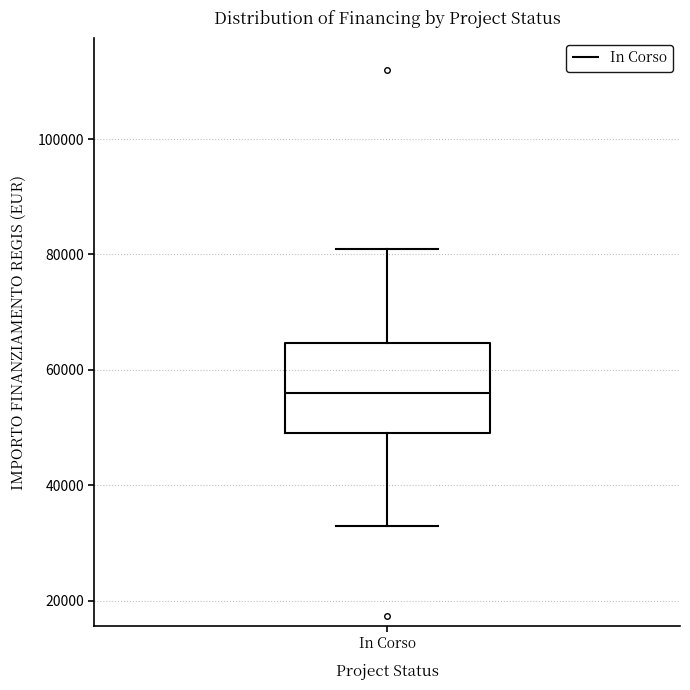

Transcribe this box plot: give where the median line is, the range the box spans, and where the two whiskers end, as read against the y-axis. The values are not printed on the chart, so give them approximately, as read against the axis.

median 56000, box 50000 to 64000, whiskers 32000 to 80000